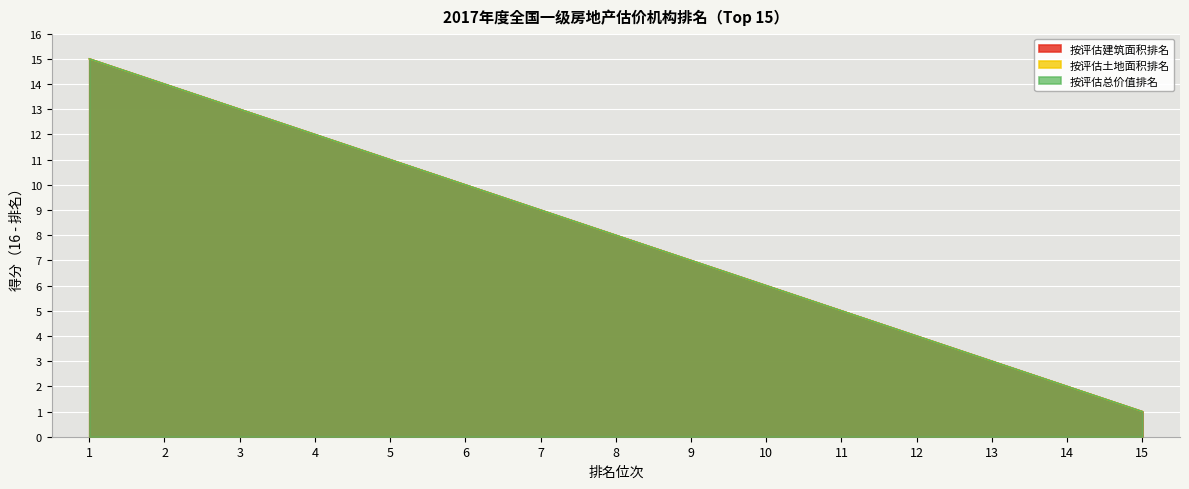

True or false: 按评估土地面积排名 and 按评估建筑面积排名 cross at least once.

False